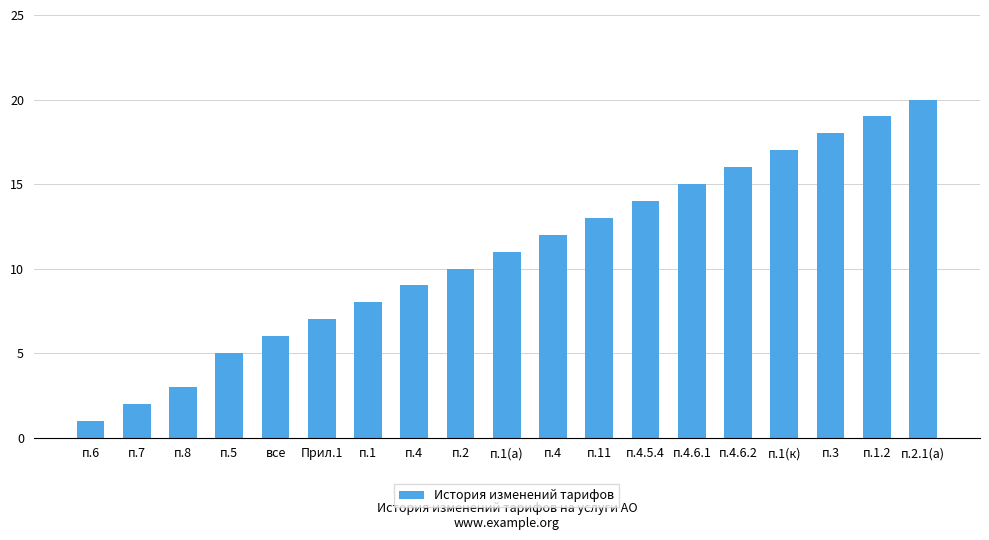

Are the bars grouped side by side (vs. stacked)?

No